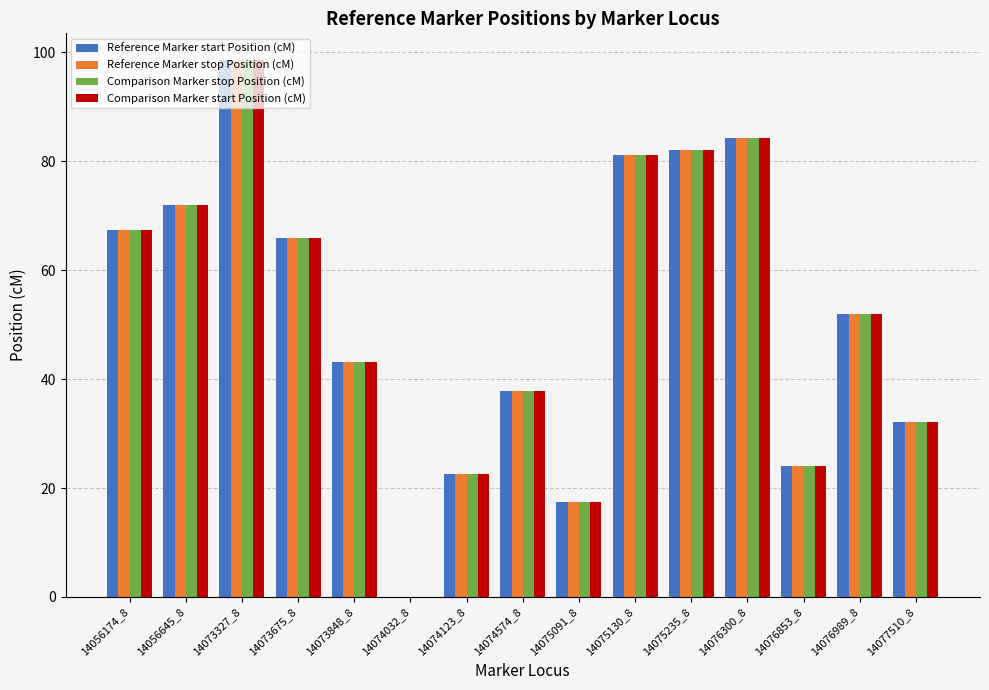

True or false: Comparison Marker start Position (cM) has a value of 52.0 at 14076989_8.

True